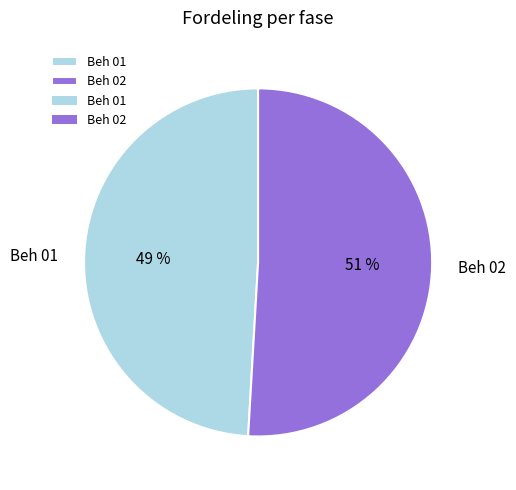

Rank the categories by value from highest to lowest.

Beh 02, Beh 01